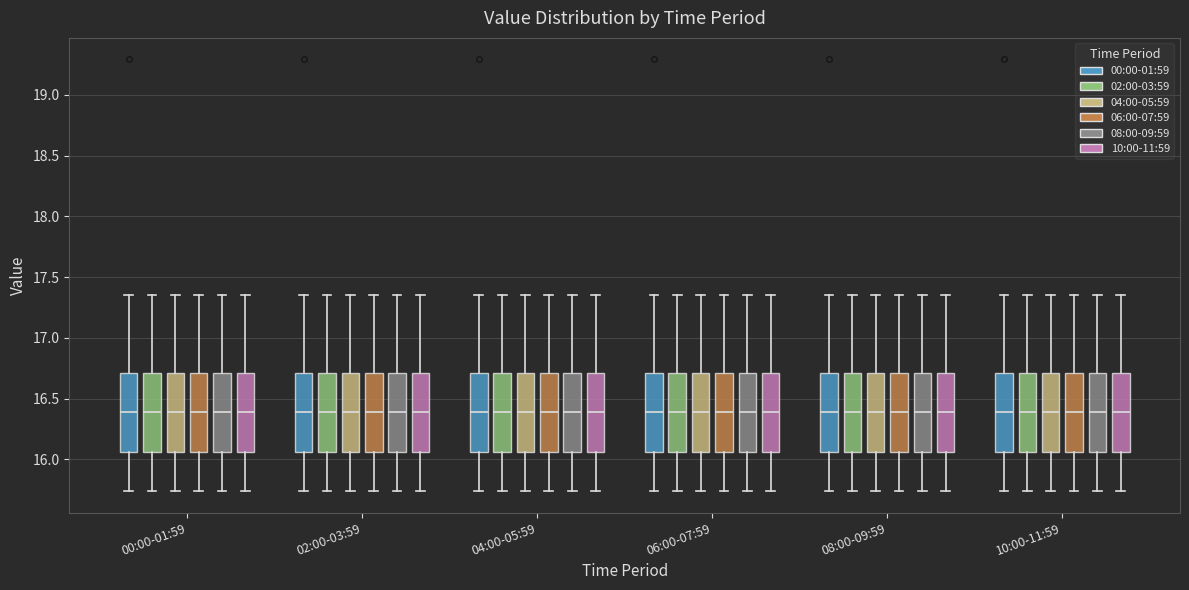

Reading left to right, read every box against the y-axis: the position of its median line, the range the box covers, and the ends of its whiskers. The values are not printed on the chart, so give them approximately, as read against the axis.

00:00-01:59 (00:00-01:59): median 16.40, box 16.05 to 16.70, whiskers 15.75 to 17.35
00:00-01:59 (02:00-03:59): median 16.40, box 16.05 to 16.70, whiskers 15.75 to 17.35
00:00-01:59 (04:00-05:59): median 16.40, box 16.05 to 16.70, whiskers 15.75 to 17.35
00:00-01:59 (06:00-07:59): median 16.40, box 16.05 to 16.70, whiskers 15.75 to 17.35
00:00-01:59 (08:00-09:59): median 16.40, box 16.05 to 16.70, whiskers 15.75 to 17.35
00:00-01:59 (10:00-11:59): median 16.40, box 16.05 to 16.70, whiskers 15.75 to 17.35
02:00-03:59 (00:00-01:59): median 16.40, box 16.05 to 16.70, whiskers 15.75 to 17.35
02:00-03:59 (02:00-03:59): median 16.40, box 16.05 to 16.70, whiskers 15.75 to 17.35
02:00-03:59 (04:00-05:59): median 16.40, box 16.05 to 16.70, whiskers 15.75 to 17.35
02:00-03:59 (06:00-07:59): median 16.40, box 16.05 to 16.70, whiskers 15.75 to 17.35
02:00-03:59 (08:00-09:59): median 16.40, box 16.05 to 16.70, whiskers 15.75 to 17.35
02:00-03:59 (10:00-11:59): median 16.40, box 16.05 to 16.70, whiskers 15.75 to 17.35
04:00-05:59 (00:00-01:59): median 16.40, box 16.05 to 16.70, whiskers 15.75 to 17.35
04:00-05:59 (02:00-03:59): median 16.40, box 16.05 to 16.70, whiskers 15.75 to 17.35
04:00-05:59 (04:00-05:59): median 16.40, box 16.05 to 16.70, whiskers 15.75 to 17.35
04:00-05:59 (06:00-07:59): median 16.40, box 16.05 to 16.70, whiskers 15.75 to 17.35
04:00-05:59 (08:00-09:59): median 16.40, box 16.05 to 16.70, whiskers 15.75 to 17.35
04:00-05:59 (10:00-11:59): median 16.40, box 16.05 to 16.70, whiskers 15.75 to 17.35
06:00-07:59 (00:00-01:59): median 16.40, box 16.05 to 16.70, whiskers 15.75 to 17.35
06:00-07:59 (02:00-03:59): median 16.40, box 16.05 to 16.70, whiskers 15.75 to 17.35
06:00-07:59 (04:00-05:59): median 16.40, box 16.05 to 16.70, whiskers 15.75 to 17.35
06:00-07:59 (06:00-07:59): median 16.40, box 16.05 to 16.70, whiskers 15.75 to 17.35
06:00-07:59 (08:00-09:59): median 16.40, box 16.05 to 16.70, whiskers 15.75 to 17.35
06:00-07:59 (10:00-11:59): median 16.40, box 16.05 to 16.70, whiskers 15.75 to 17.35
08:00-09:59 (00:00-01:59): median 16.40, box 16.05 to 16.70, whiskers 15.75 to 17.35
08:00-09:59 (02:00-03:59): median 16.40, box 16.05 to 16.70, whiskers 15.75 to 17.35
08:00-09:59 (04:00-05:59): median 16.40, box 16.05 to 16.70, whiskers 15.75 to 17.35
08:00-09:59 (06:00-07:59): median 16.40, box 16.05 to 16.70, whiskers 15.75 to 17.35
08:00-09:59 (08:00-09:59): median 16.40, box 16.05 to 16.70, whiskers 15.75 to 17.35
08:00-09:59 (10:00-11:59): median 16.40, box 16.05 to 16.70, whiskers 15.75 to 17.35
10:00-11:59 (00:00-01:59): median 16.40, box 16.05 to 16.70, whiskers 15.75 to 17.35
10:00-11:59 (02:00-03:59): median 16.40, box 16.05 to 16.70, whiskers 15.75 to 17.35
10:00-11:59 (04:00-05:59): median 16.40, box 16.05 to 16.70, whiskers 15.75 to 17.35
10:00-11:59 (06:00-07:59): median 16.40, box 16.05 to 16.70, whiskers 15.75 to 17.35
10:00-11:59 (08:00-09:59): median 16.40, box 16.05 to 16.70, whiskers 15.75 to 17.35
10:00-11:59 (10:00-11:59): median 16.40, box 16.05 to 16.70, whiskers 15.75 to 17.35